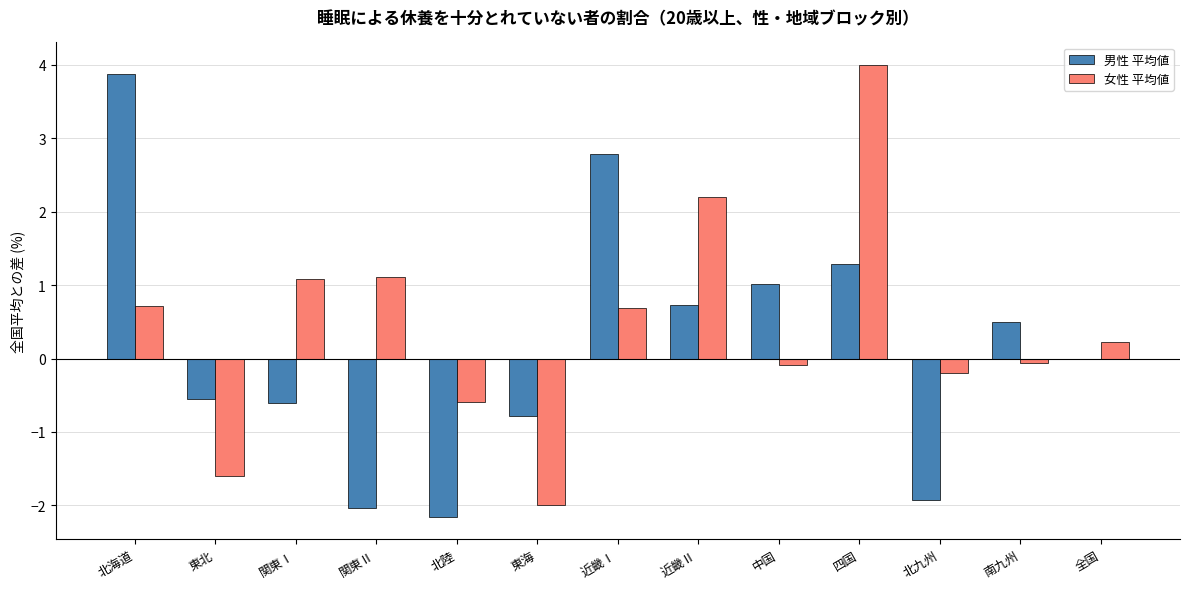

How many values in the 女性 平均値 series exceed 0?

7